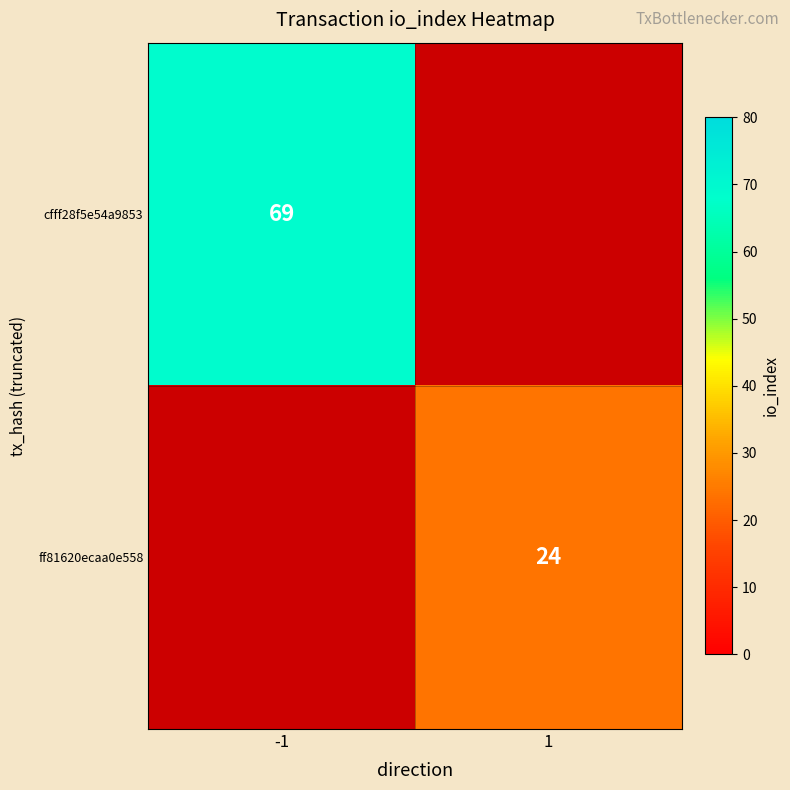

True or false: cfff28f5e54a9853 has a value of 37 at -1.

False